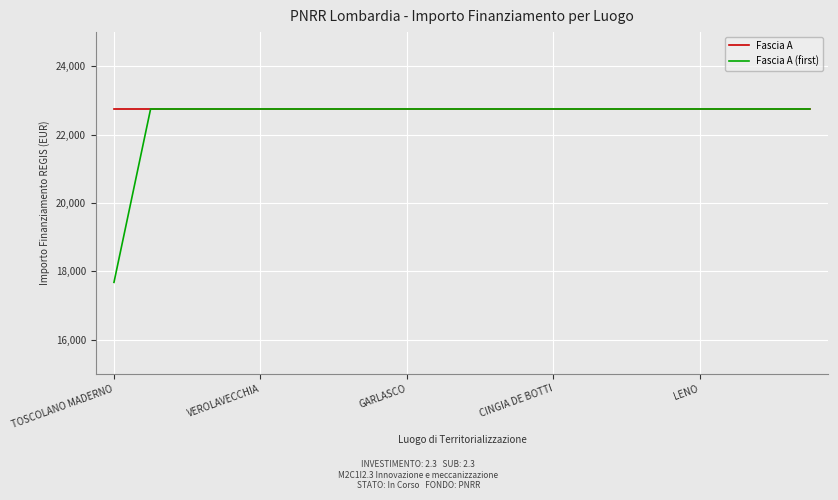

What is the lowest value of the Fascia A series?

22750.0